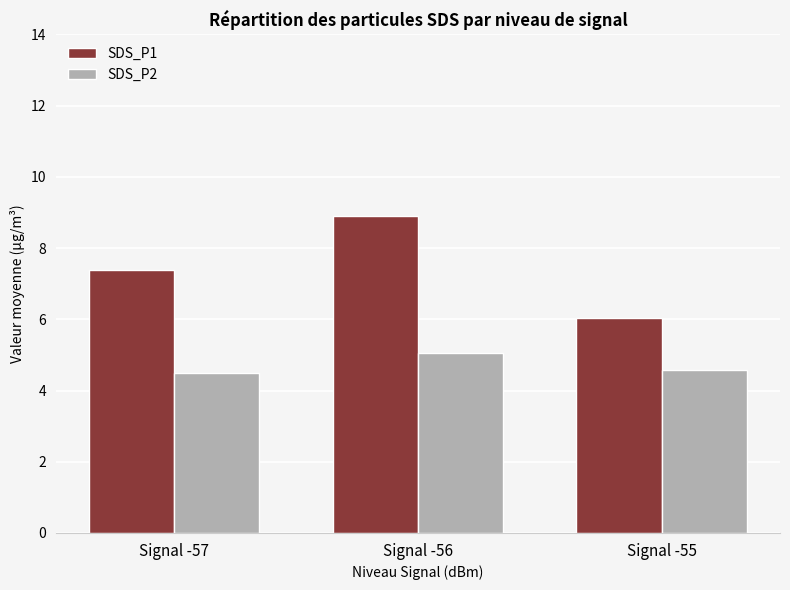

True or false: SDS_P1 has a value of 8.9 at Signal -56.

True